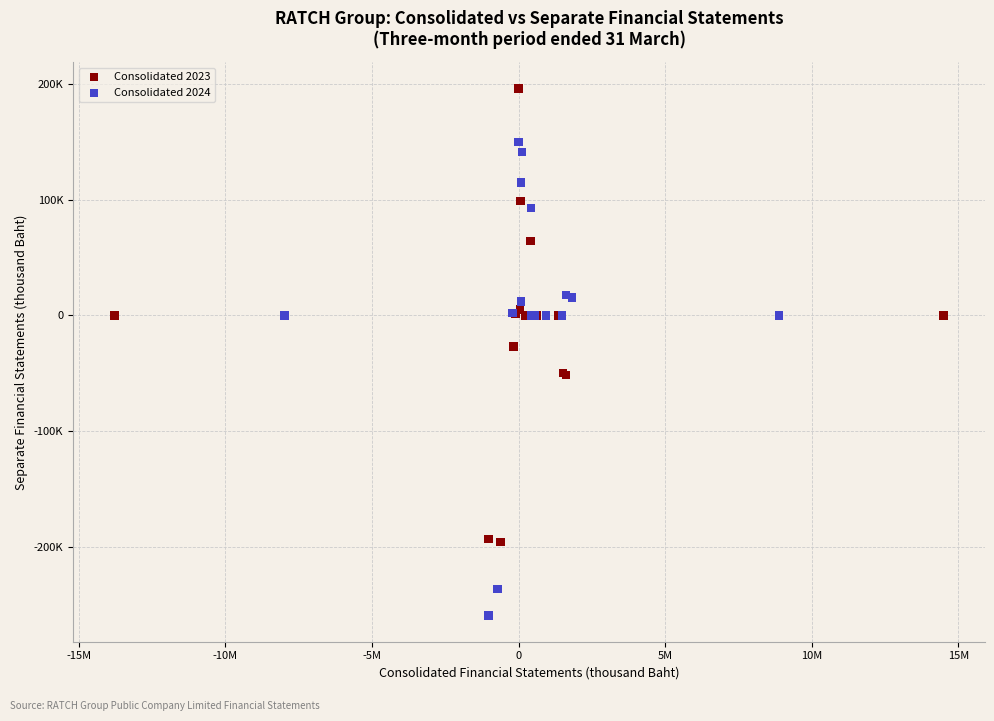

Which series contains the highest Y value?

Consolidated 2023